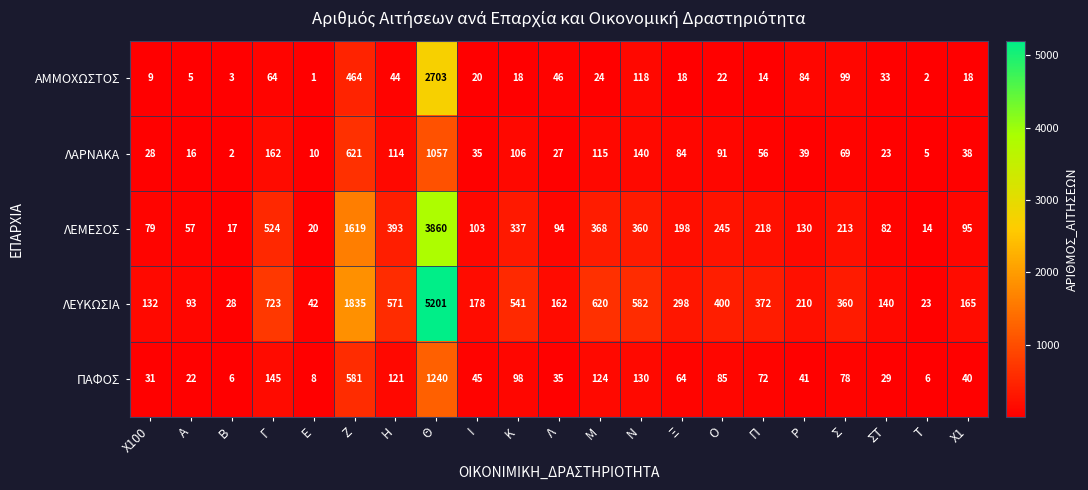

Rank the series at Θ from highest to lowest value.

ΛΕΥΚΩΣΙΑ, ΛΕΜΕΣΟΣ, ΑΜΜΟΧΩΣΤΟΣ, ΠΑΦΟΣ, ΛΑΡΝΑΚΑ